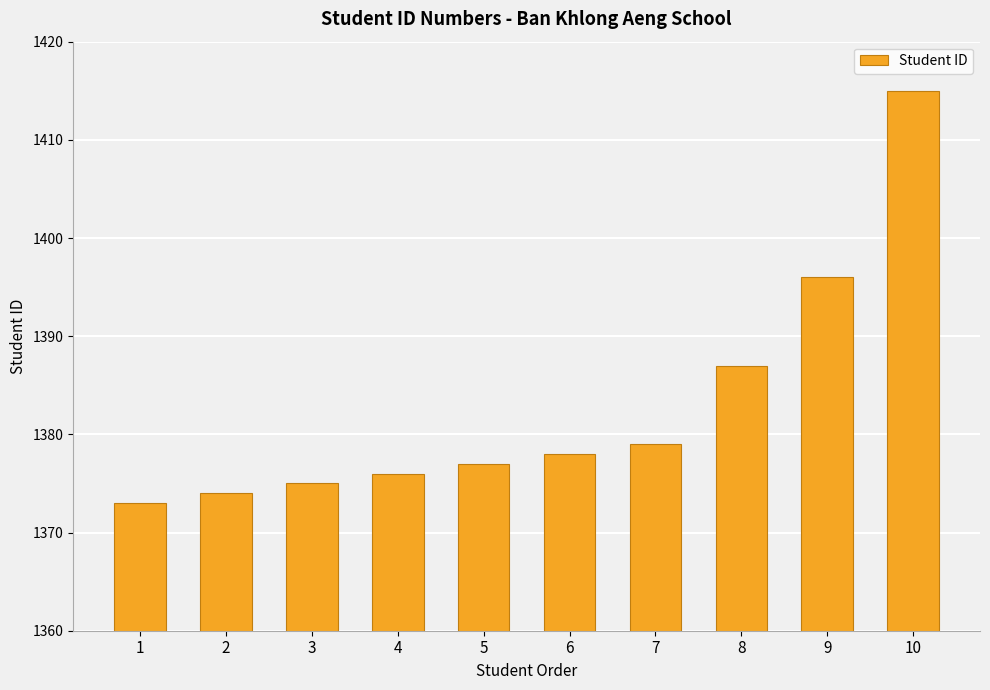

What is the difference between the maximum and minimum values?

42